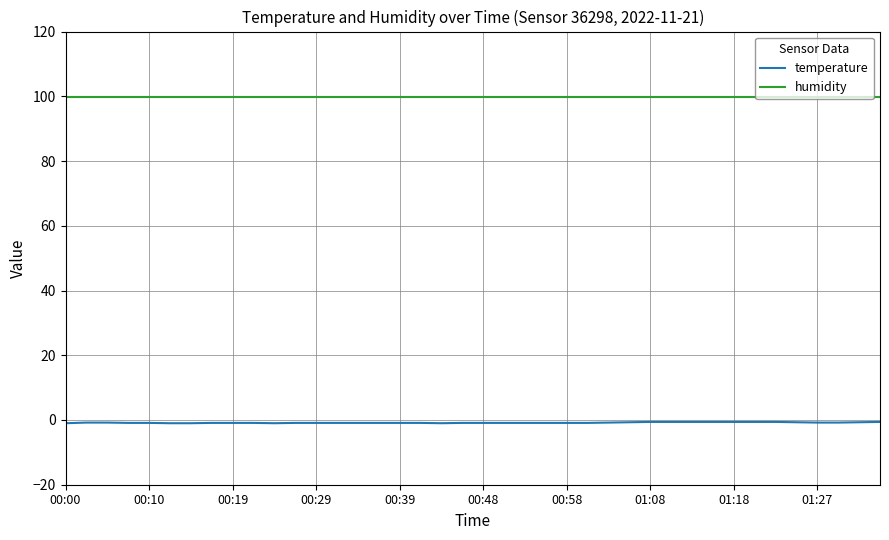

What is the maximum value for humidity?

99.9